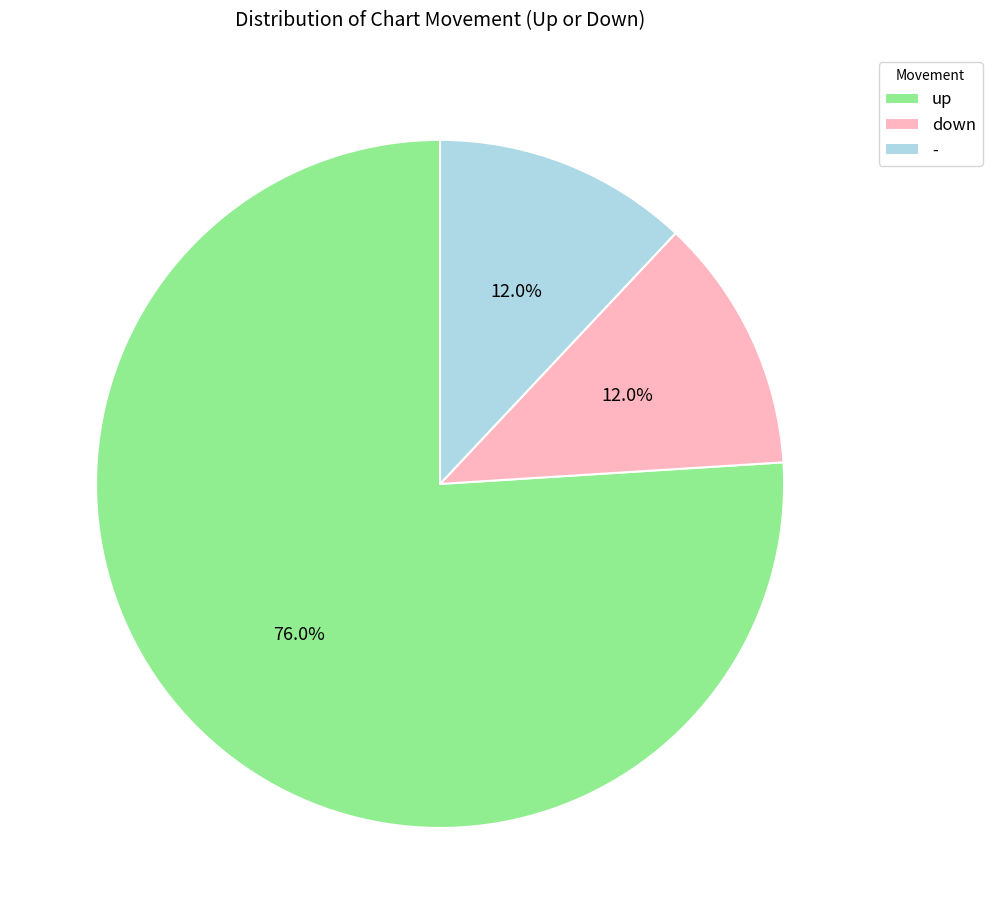

How many segments does this pie chart have?

3